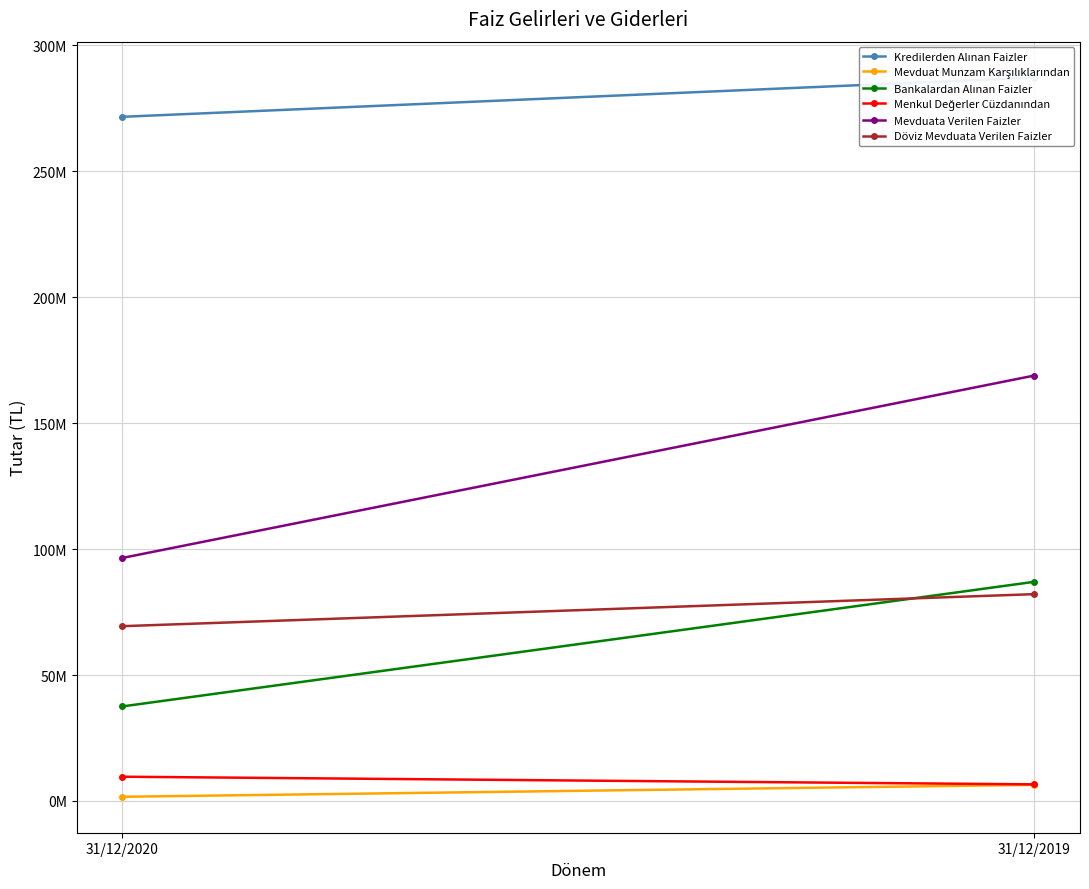

At which label does Mevduat Munzam Karşılıklarından reach its minimum?

31/12/2020